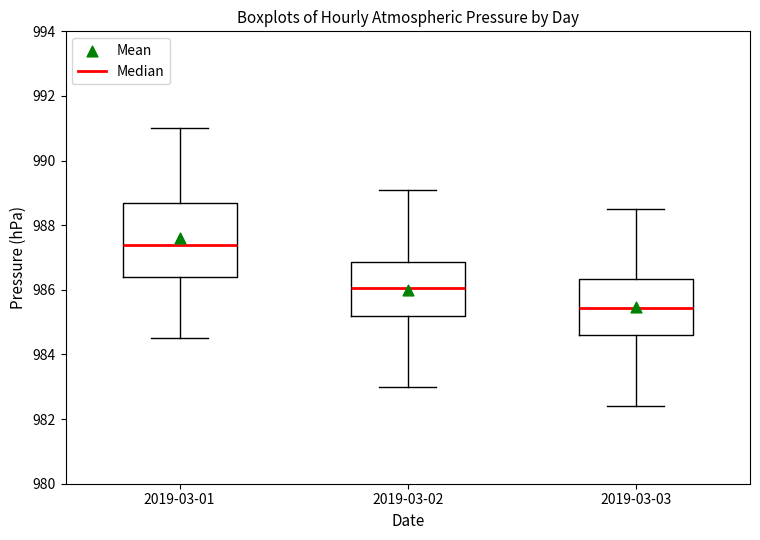

Reading left to right, transcribe this box plot: for each box, give where its median line is, the range the box spans, and where its two whiskers end, as read against the y-axis. The values are not printed on the chart, so give them approximately, as read against the axis.

2019-03-01: median 987.4, box 986.4 to 988.8, whiskers 984.6 to 991.0
2019-03-02: median 986.0, box 985.2 to 986.8, whiskers 983.0 to 989.2
2019-03-03: median 985.4, box 984.6 to 986.4, whiskers 982.4 to 988.6